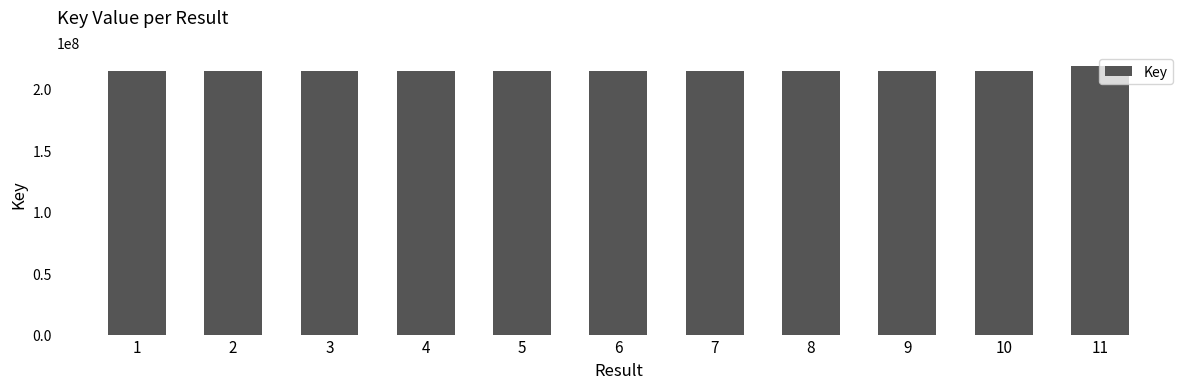

What is the value of the 5th bar from the left?

213961187